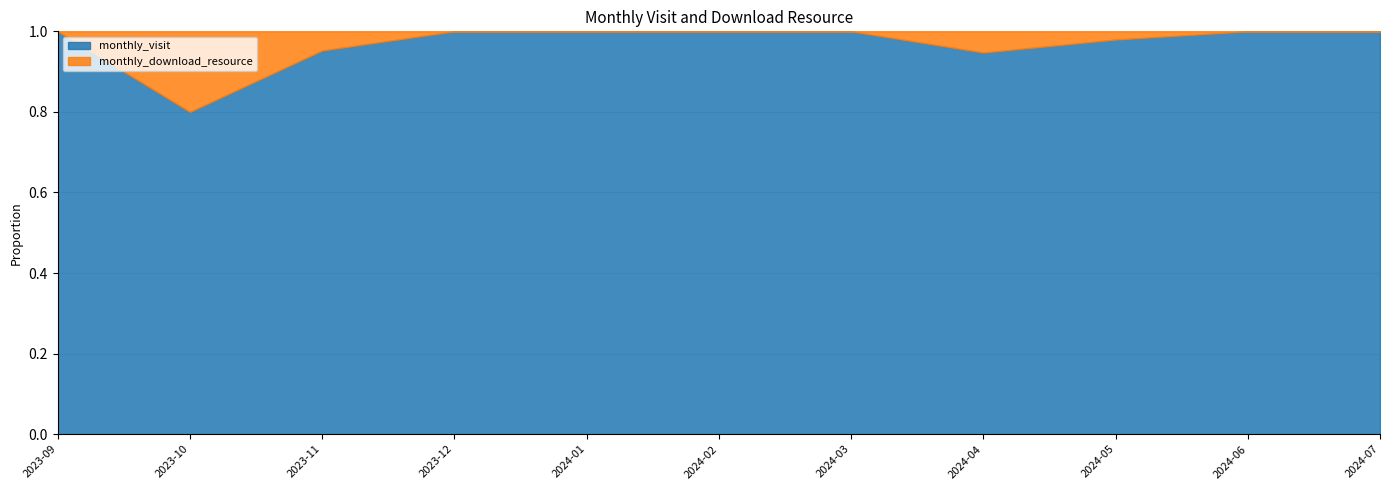

What is the sum of all monthly_download_resource values?

11